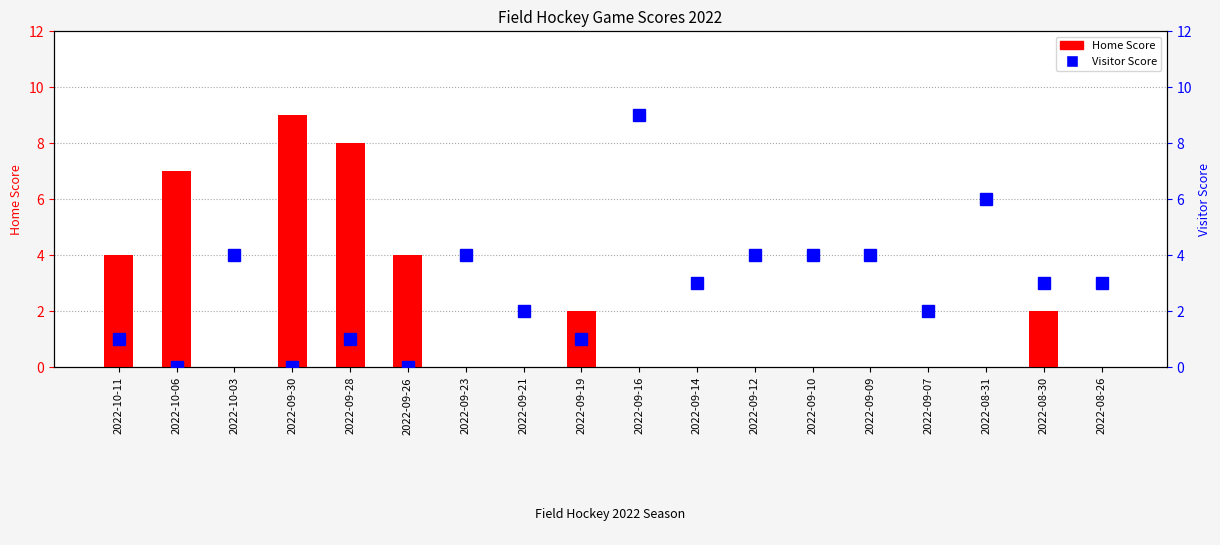

List the series in order of their overall mean, highest first.

Visitor Score, Home Score